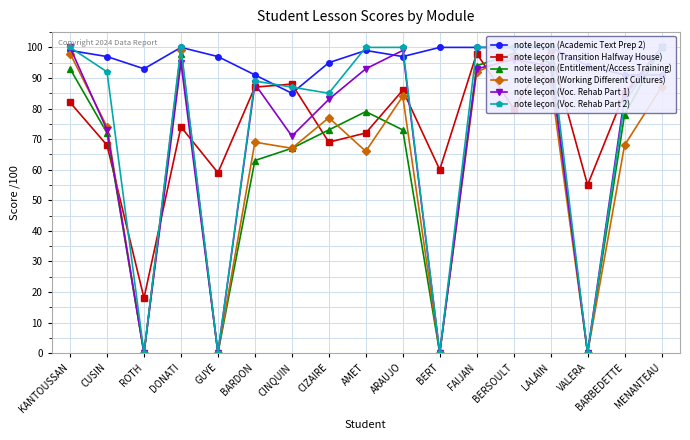

List the series in order of their peak value, highest first.

note leçon (Academic Text Prep 2), note leçon (Transition Halfway House), note leçon (Entitlement/Access Training), note leçon (Voc. Rehab Part 1), note leçon (Voc. Rehab Part 2), note leçon (Working Different Cultures)